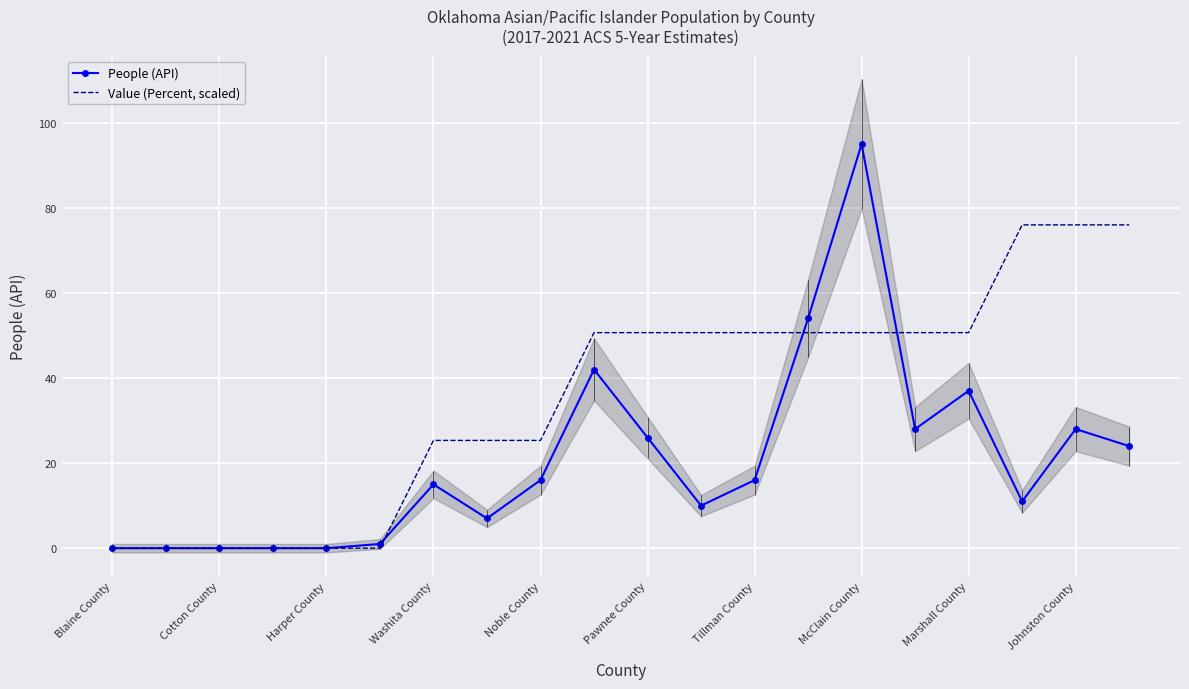

What is the maximum value for Value (Percent, scaled)?

76.0